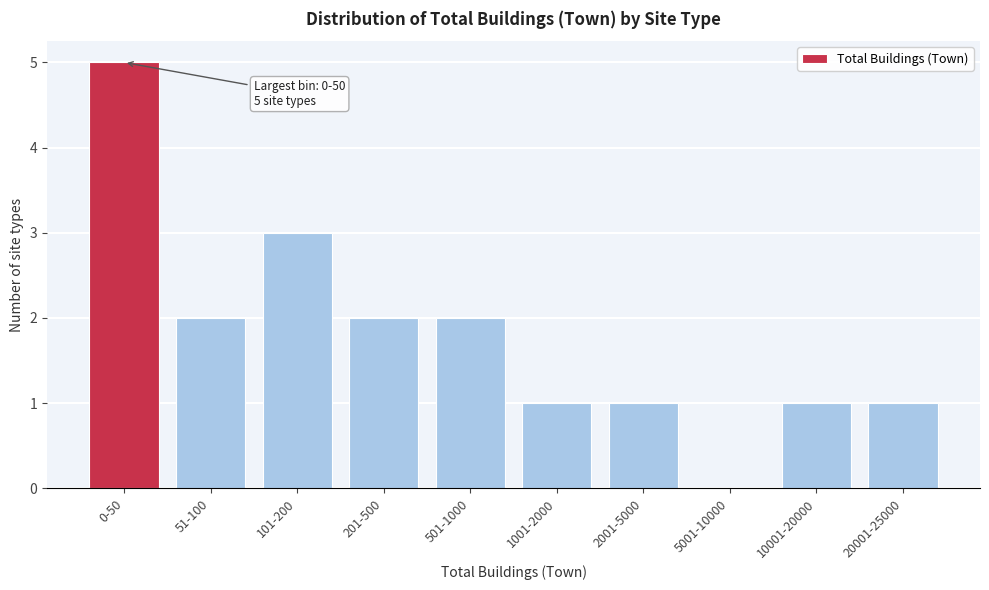

Reading left to right, what are all the values shown in this chart?

0-50=5	51-100=2	101-200=3	201-500=2	501-1000=2	1001-2000=1	2001-5000=1	5001-10000=0	10001-20000=1	20001-25000=1